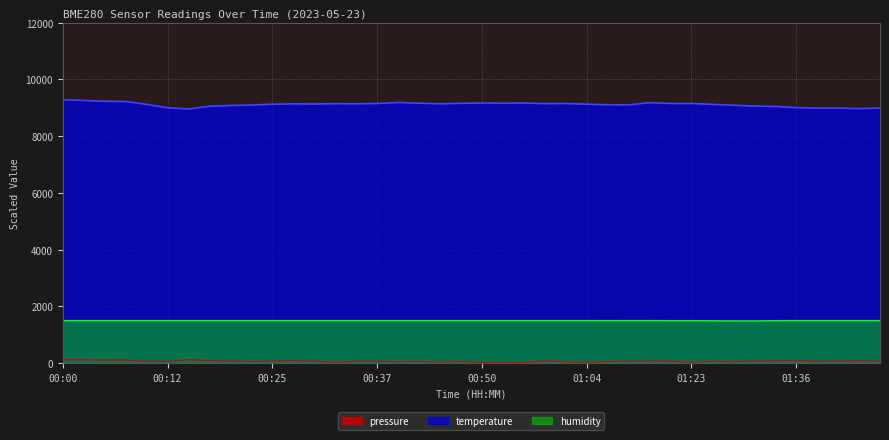

At which category is the sum across all series the highest?

00:00